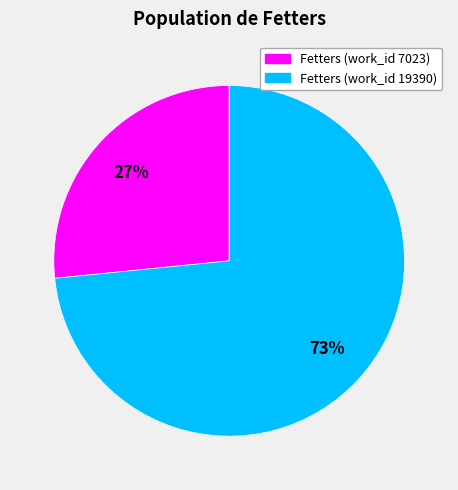

Does Fetters (work_id 19390) account for over 50% of the chart?

Yes